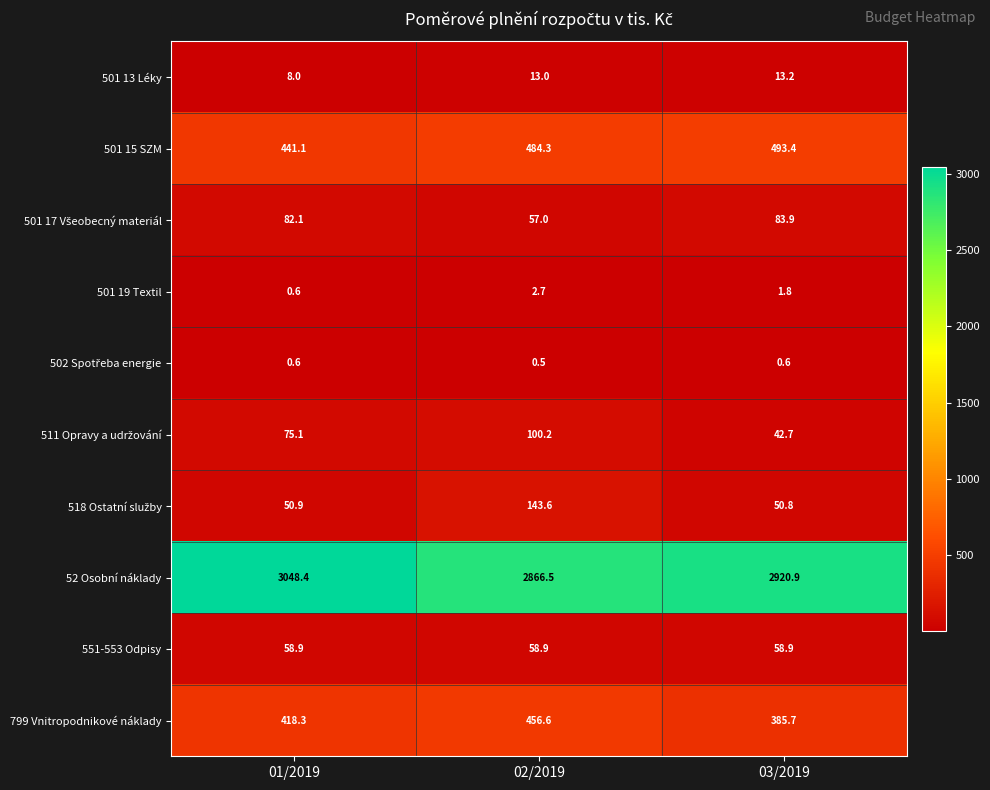

What value does the 501 19 Textil series have at 02/2019?

2.7